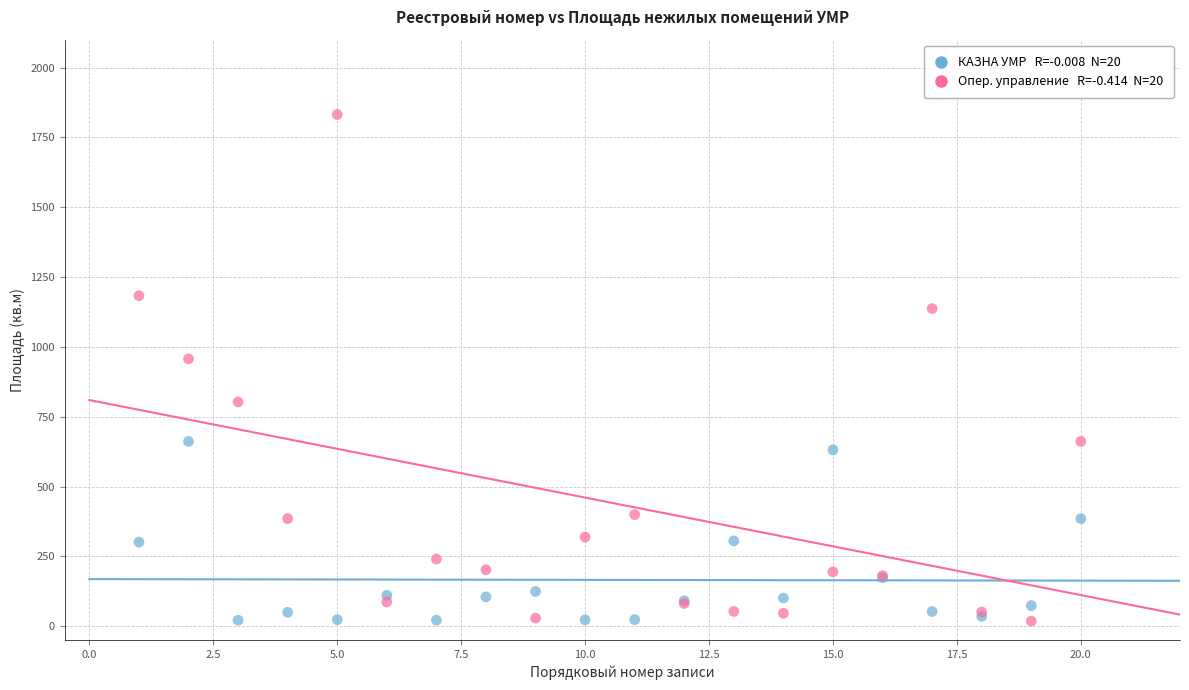

Across all series, what Y value is closest to 925?

957.2